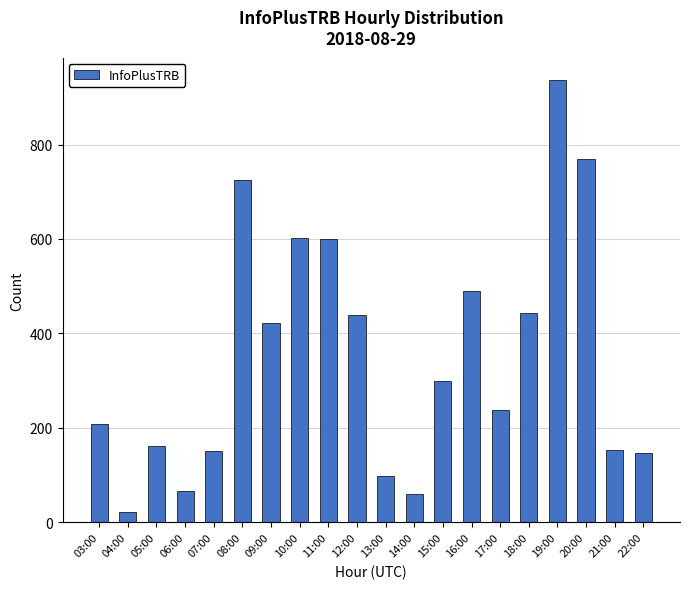

Between 16:00 and 10:00, which is larger?

10:00